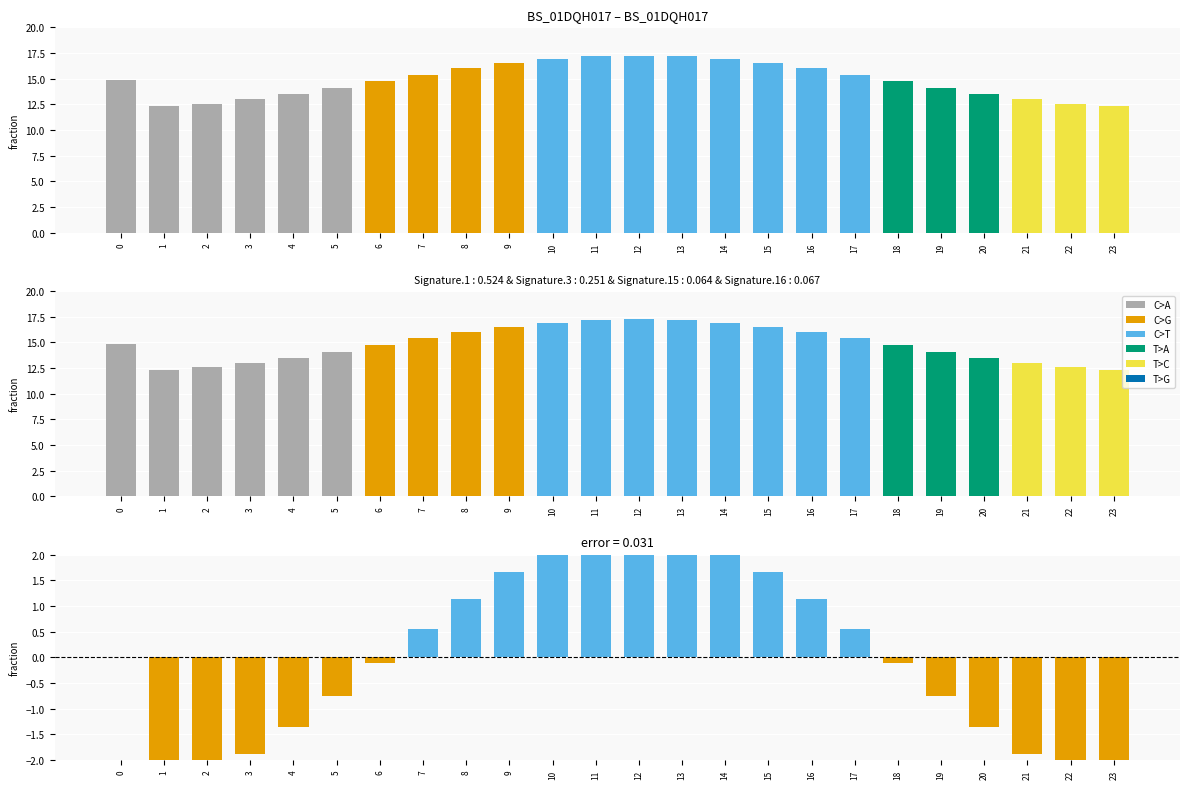

How many categories are shown in the chart?

24